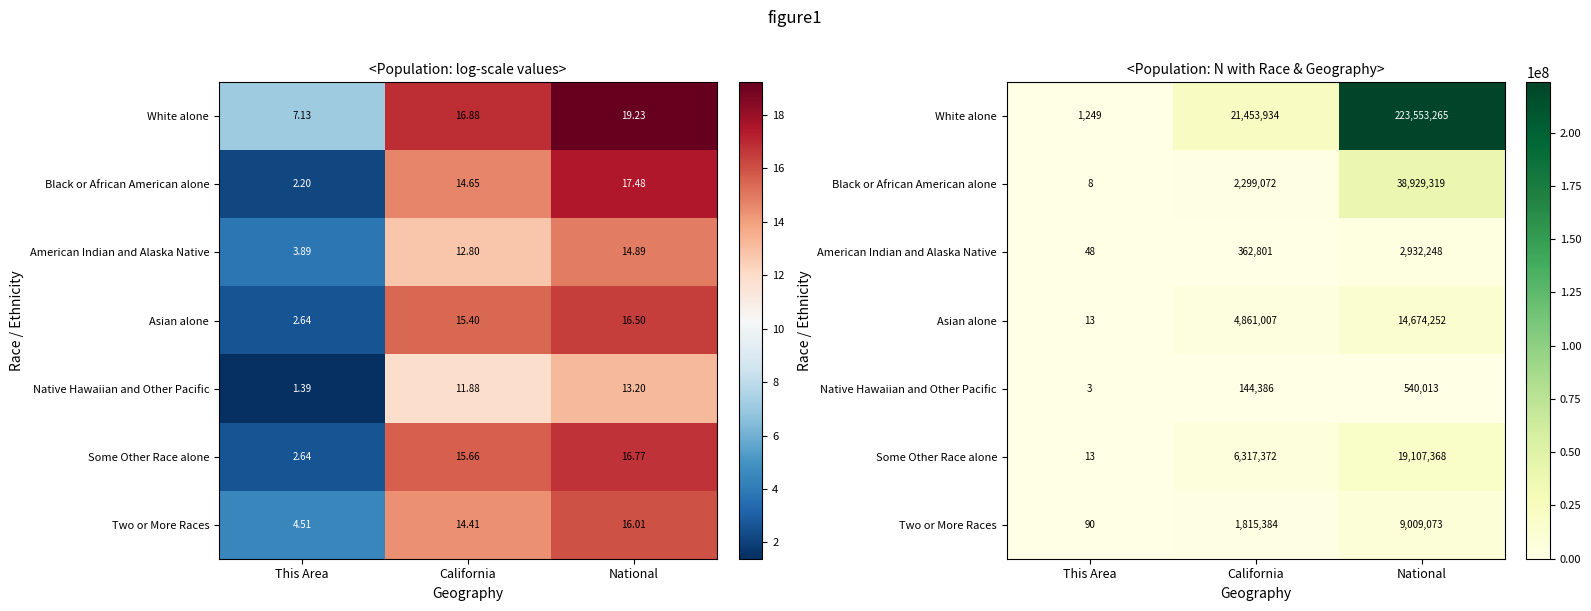

List the series in order of their peak value, lowest first.

Native Hawaiian and Other Pacific, American Indian and Alaska Native, Two or More Races, Asian alone, Some Other Race alone, Black or African American alone, White alone